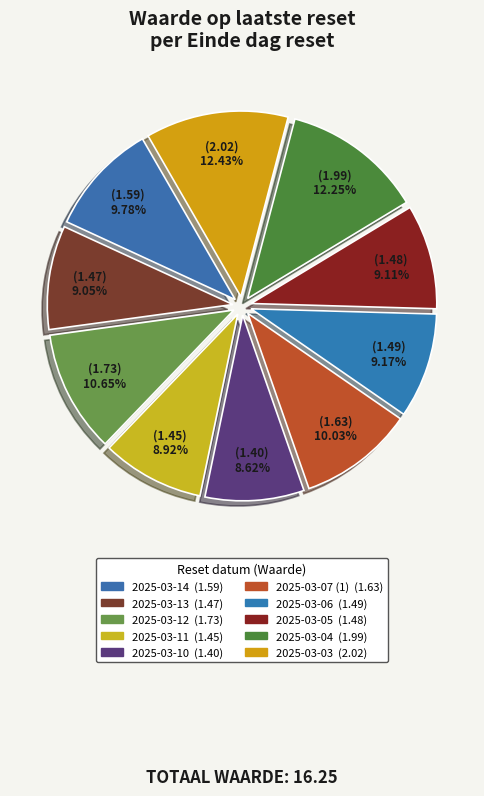

Does 2025-03-11 represent more than half of the total?

No